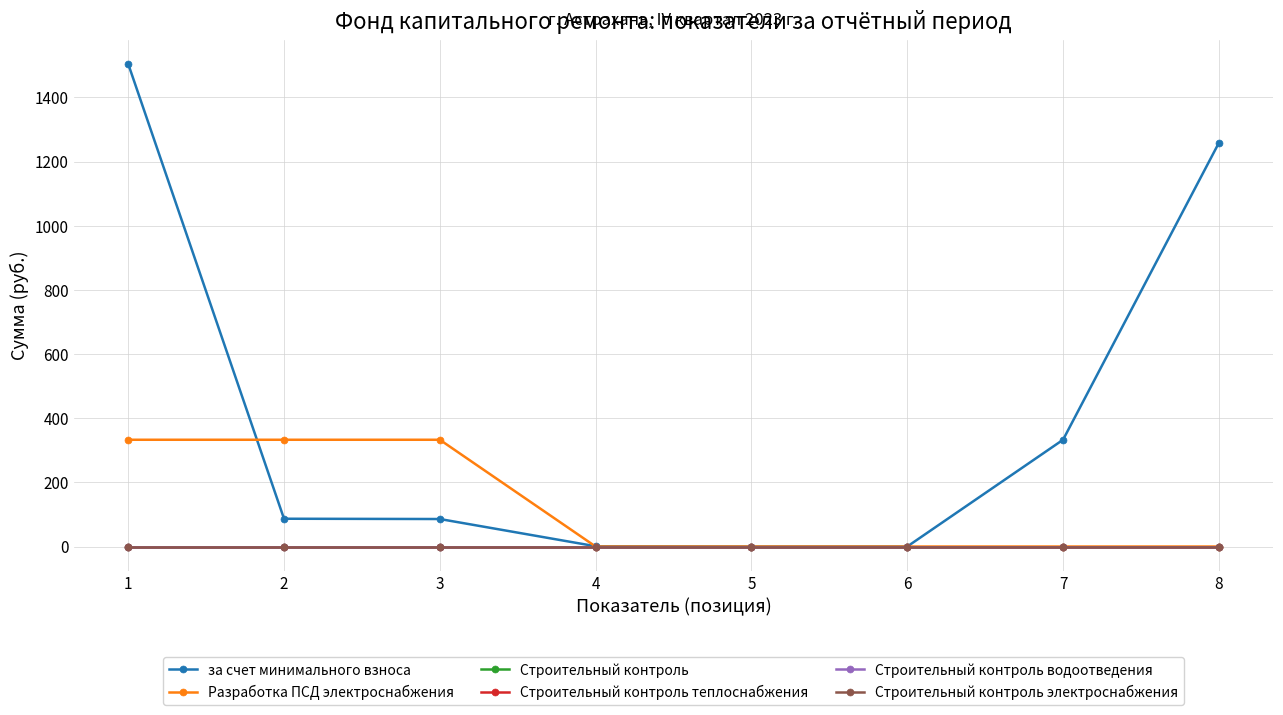

Is the value of Строительный контроль водоотведения at 3 greater than the value of Разработка ПСД электроснабжения at 7?

No